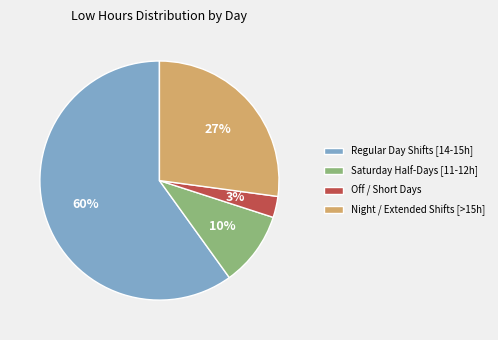

What percentage is the Saturday Half-Days [11-12h] slice, to the nearest percent?

10%